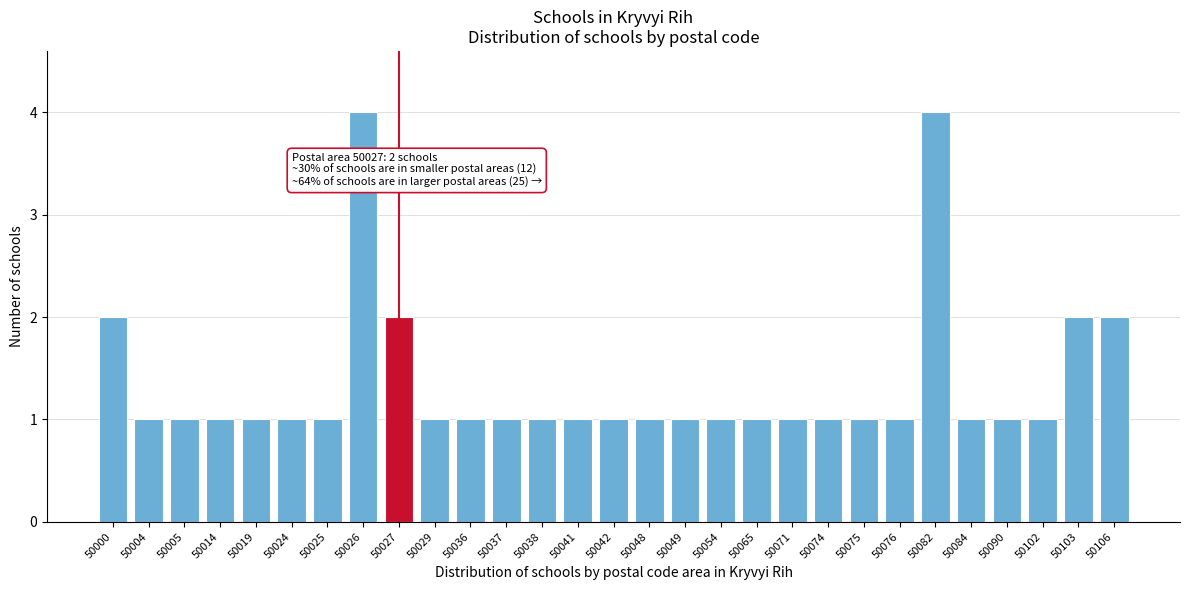

Reading left to right, transcribe all the data shown in this chart.

2	1	1	1	1	1	1	4	2	1	1	1	1	1	1	1	1	1	1	1	1	1	1	4	1	1	1	2	2